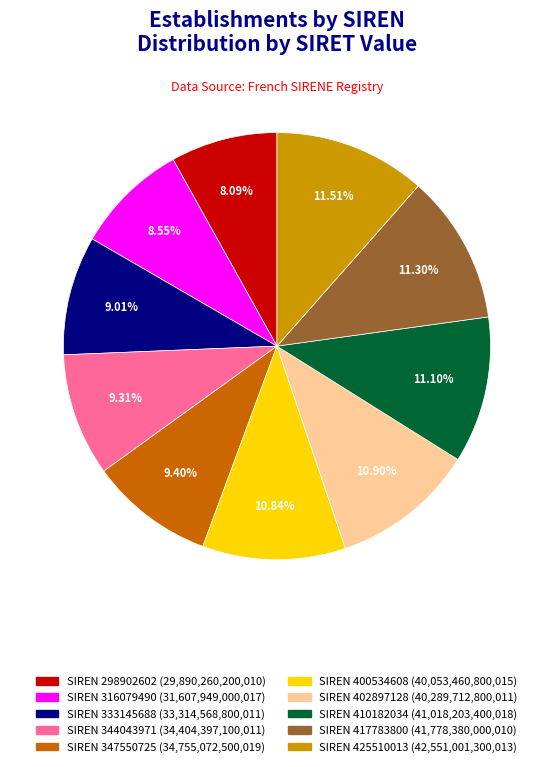

Is there any slice that represents more than half of the pie?

No